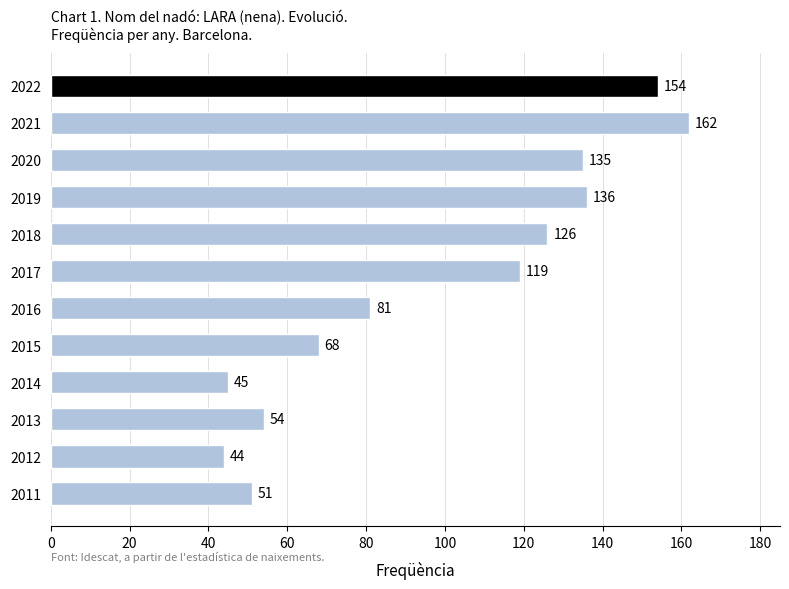

Read the value at 2011, to the nearest 50.

50